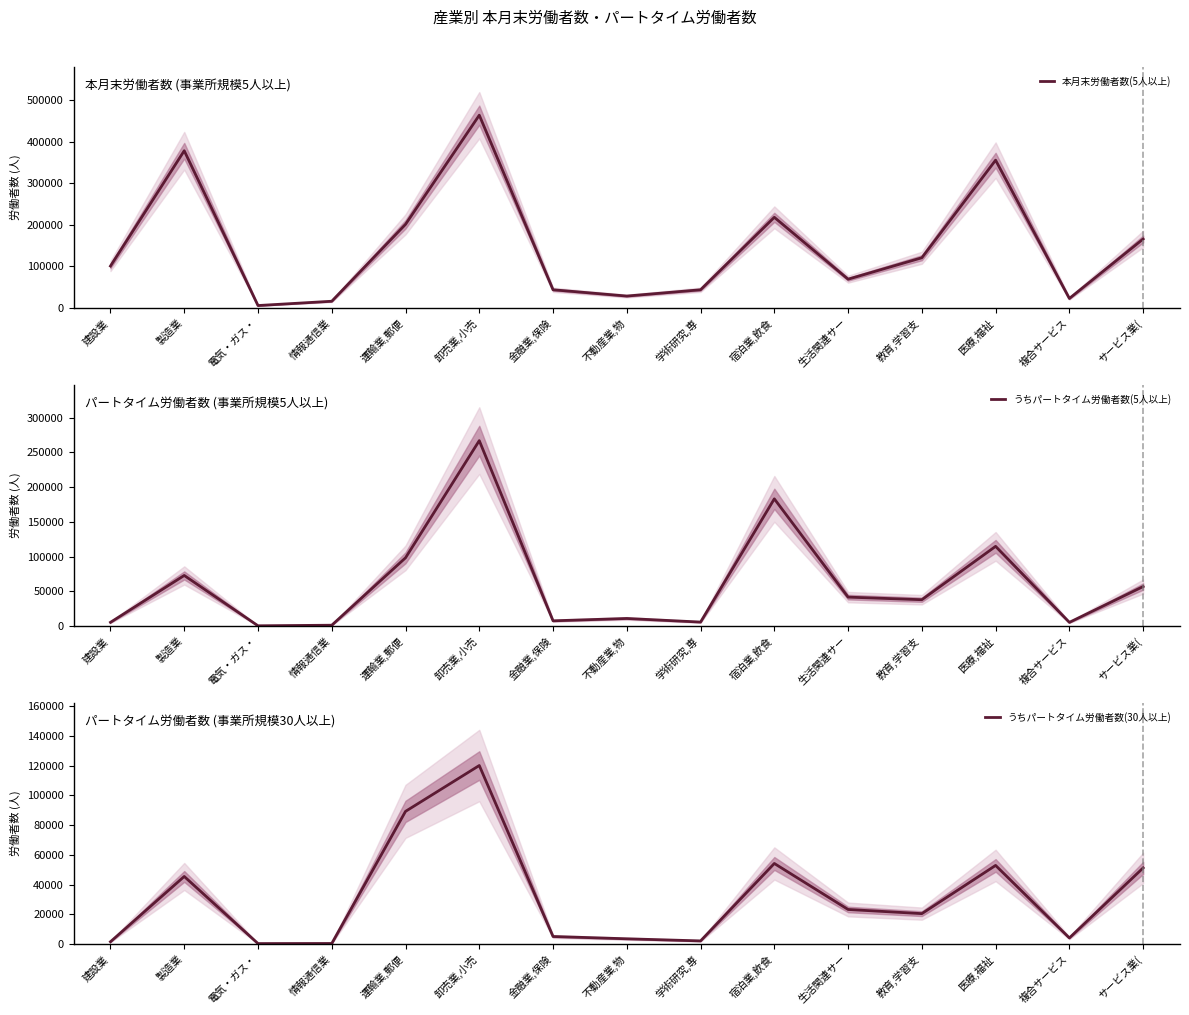

Rank the categories by うちパートタイム労働者数(5人以上) value from highest to lowest.

卸売業,小売, 宿泊業,飲食, 医療,福祉, 運輸業,郵便, 製造業, サービス業(, 生活関連サー, 教育,学習支, 不動産業,物, 金融業,保険, 学術研究,専, 建設業, 複合サービス, 情報通信業, 電気・ガス・